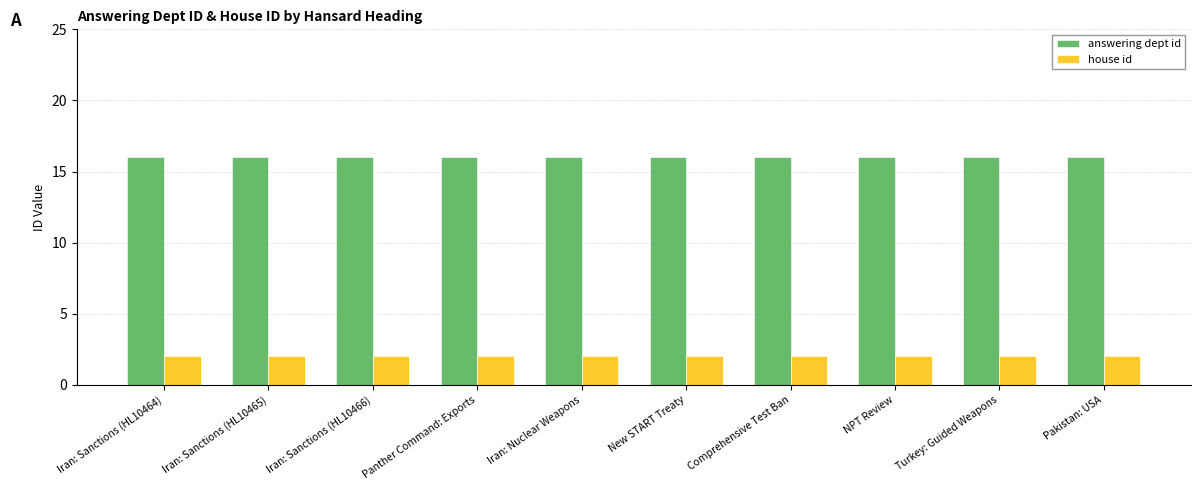

True or false: house id has a value of 2 at Panther Command: Exports.

True